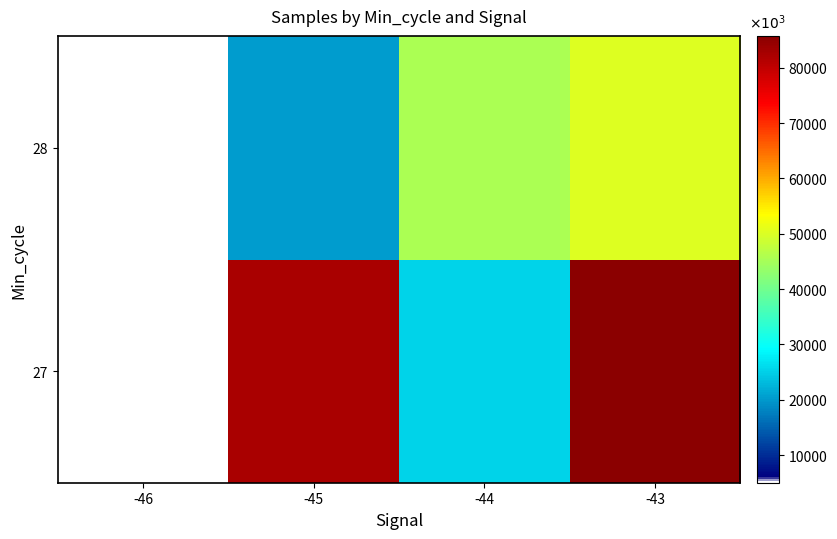

Between -44 and -46, which is larger?

-44